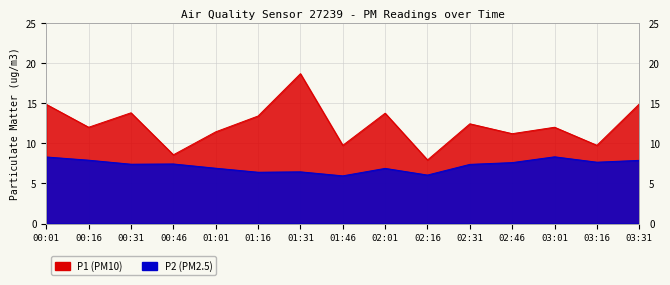

What is the label of the 7th point from the right?

02:01